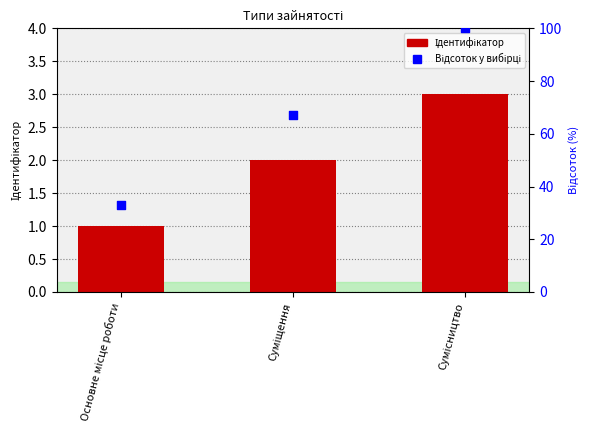

What are all the series names shown in the legend?

Ідентифікатор, Відсоток у вибірці